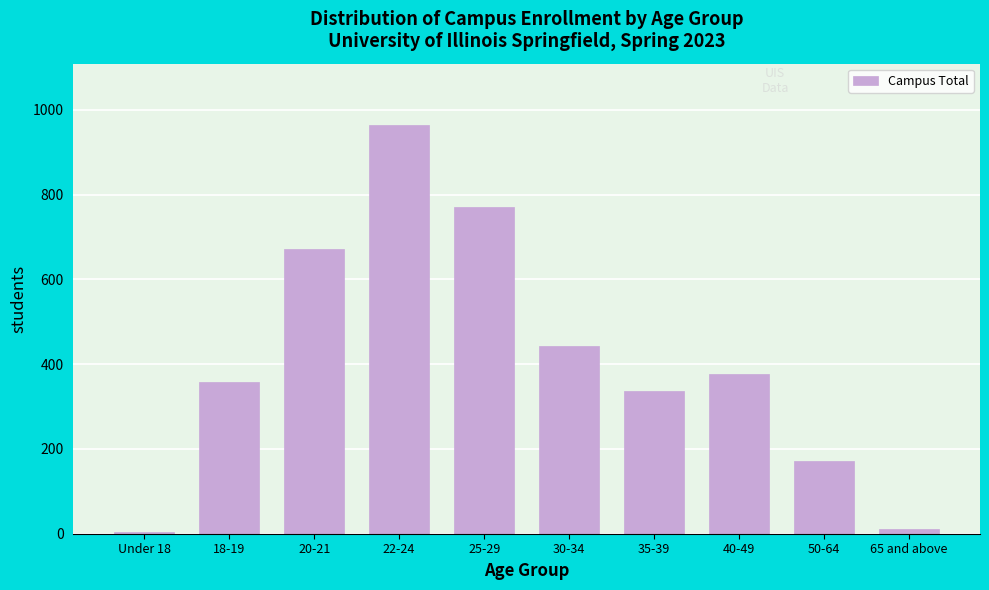

Reading left to right, list all the values displayed in this chart.

Under 18=3	18-19=358	20-21=672	22-24=964	25-29=770	30-34=443	35-39=337	40-49=376	50-64=172	65 and above=12